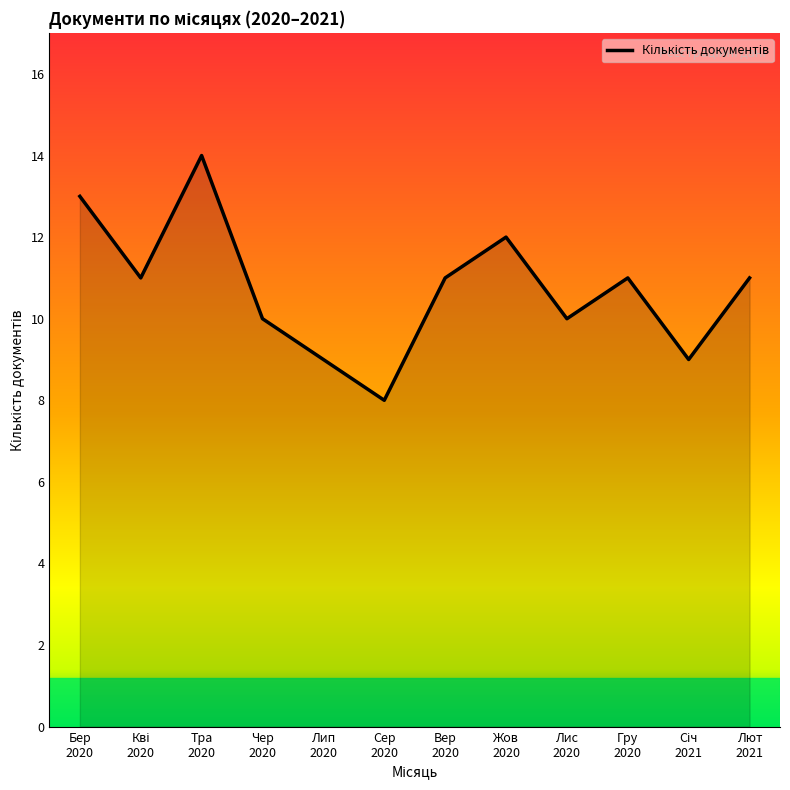

What is the minimum value shown in the chart?

8